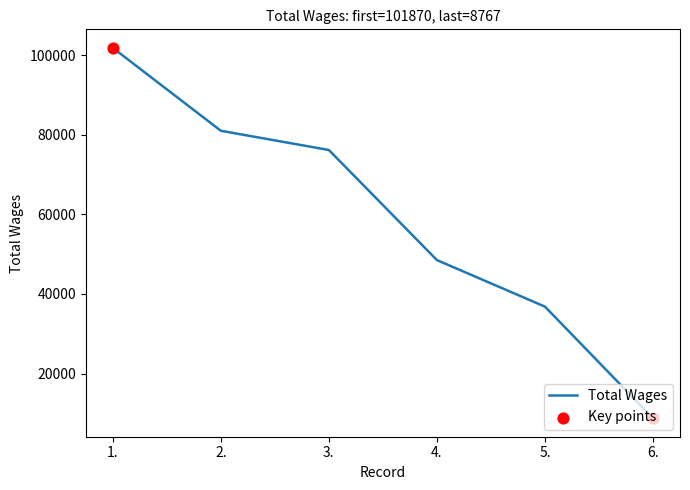

What is the ratio of the value at 2. to the value at 6.?

9.2